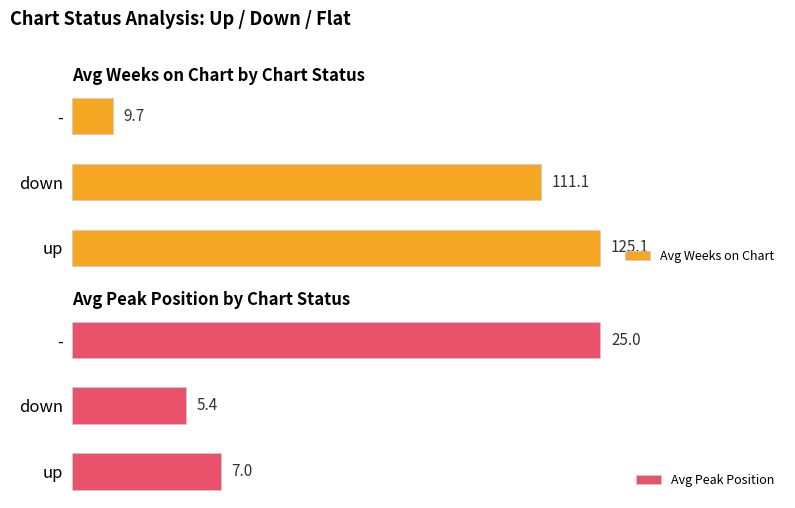

What is the minimum value shown in the chart?

5.4